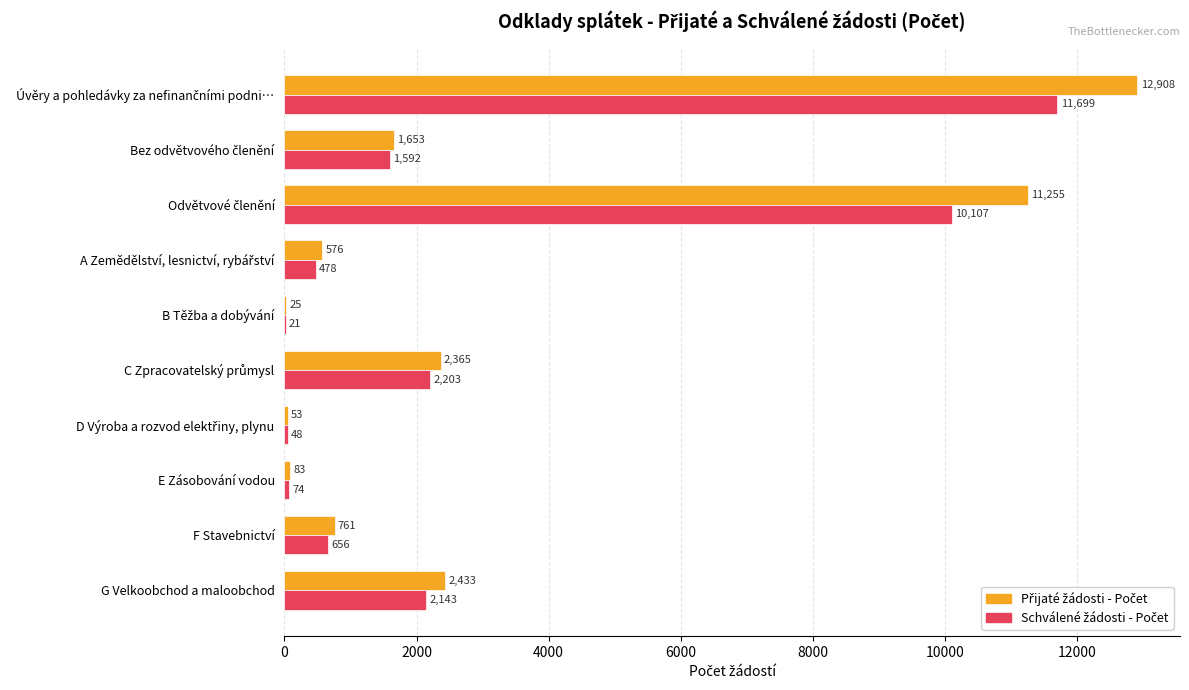

What is the greatest value displayed?

12908